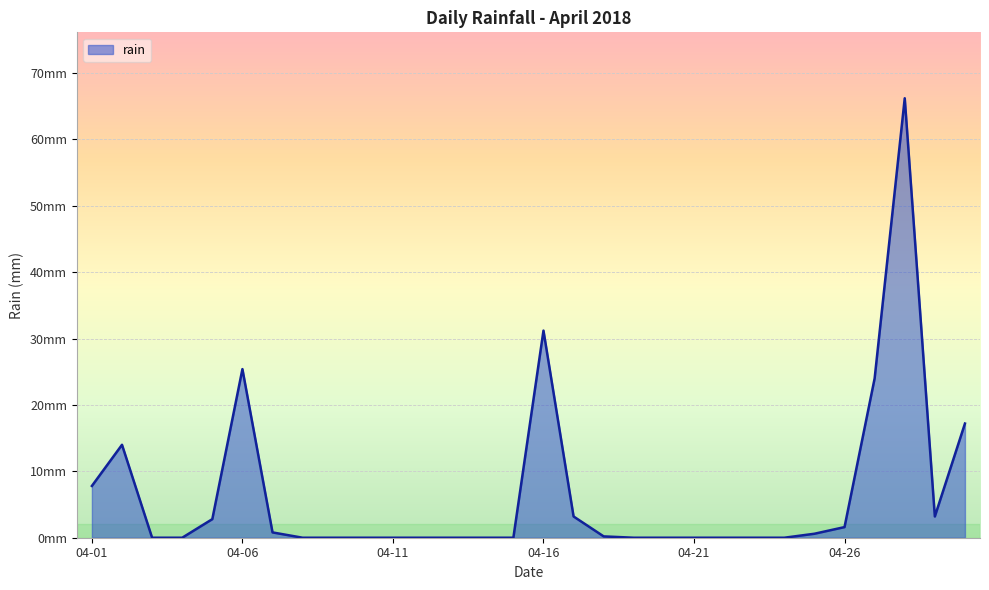

List the labels in order of value, largest first.

2018-04-28, 2018-04-16, 2018-04-06, 2018-04-27, 2018-04-30, 2018-04-02, 2018-04-01, 2018-04-17, 2018-04-29, 2018-04-05, 2018-04-26, 2018-04-07, 2018-04-25, 2018-04-18, 2018-04-03, 2018-04-04, 2018-04-08, 2018-04-09, 2018-04-10, 2018-04-11, 2018-04-12, 2018-04-13, 2018-04-14, 2018-04-15, 2018-04-19, 2018-04-20, 2018-04-21, 2018-04-22, 2018-04-23, 2018-04-24